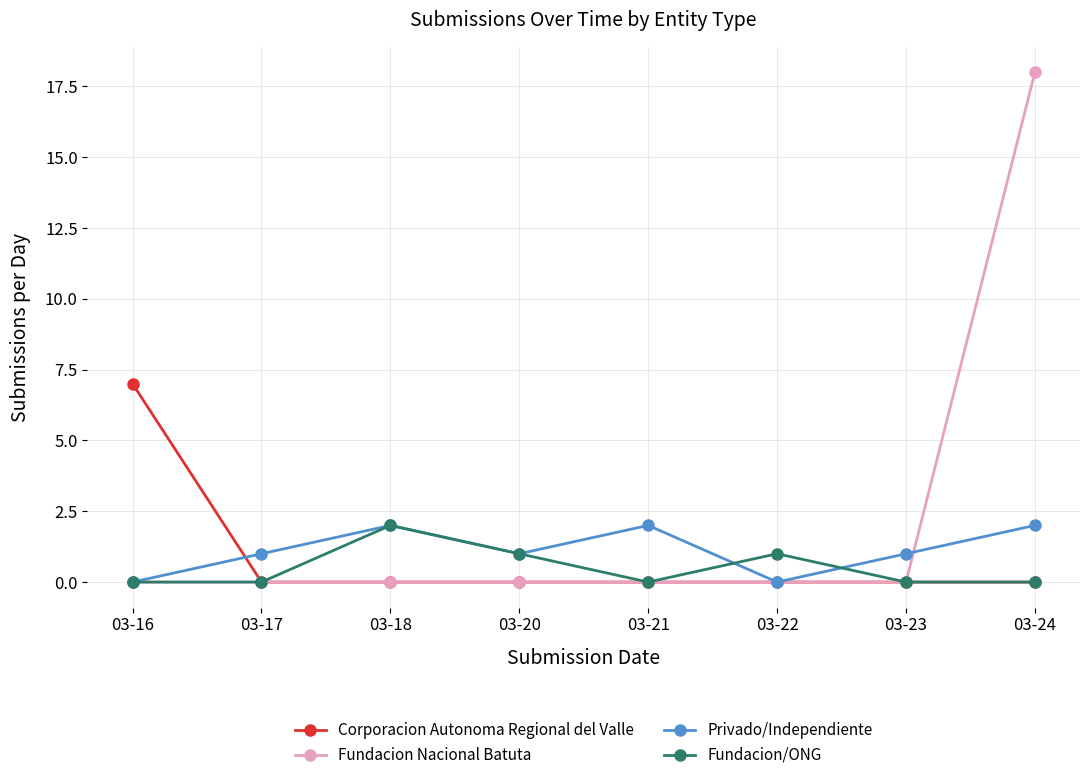

The value of Fundacion Nacional Batuta at 03-21 is -8. True or false?

False